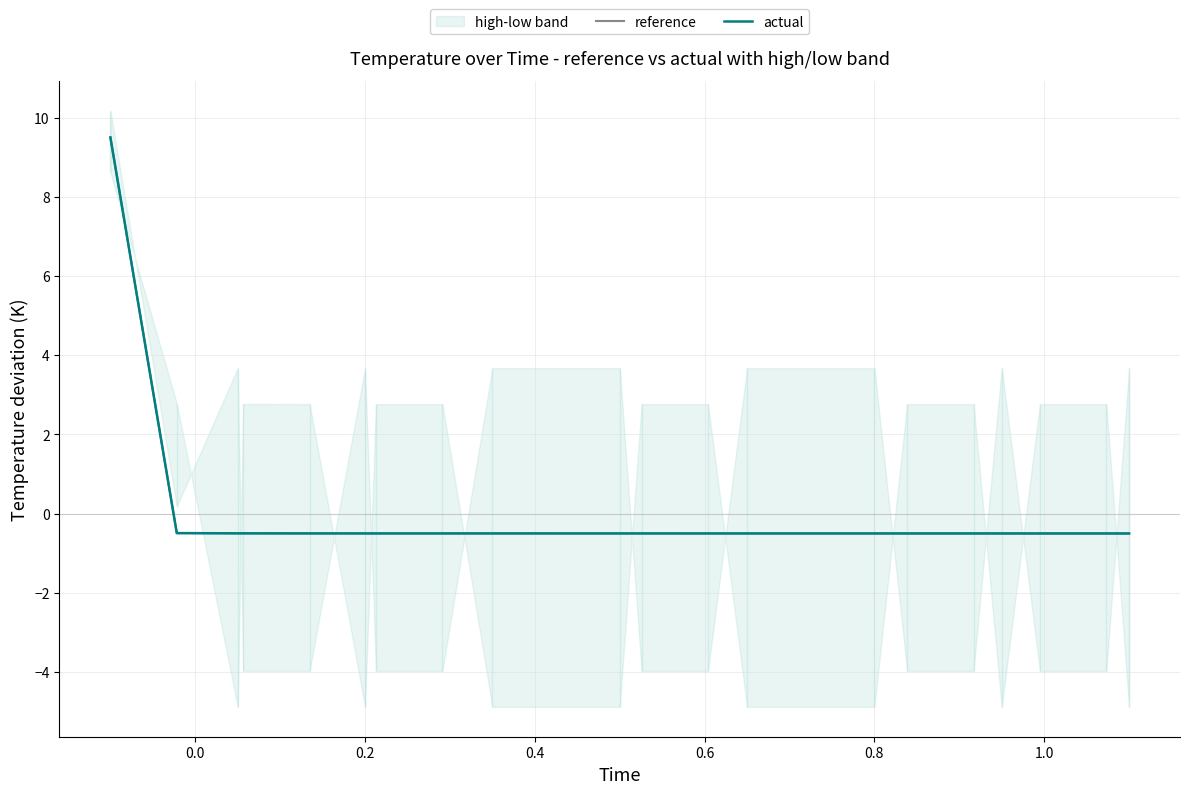

How many times do actual and reference cross each other?

10